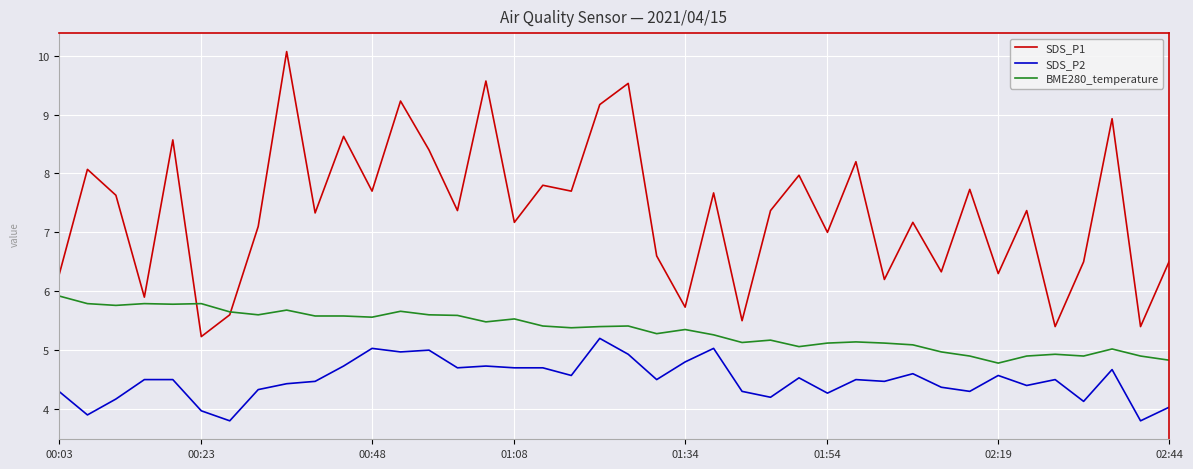

What is the lowest value of the SDS_P2 series?

3.8